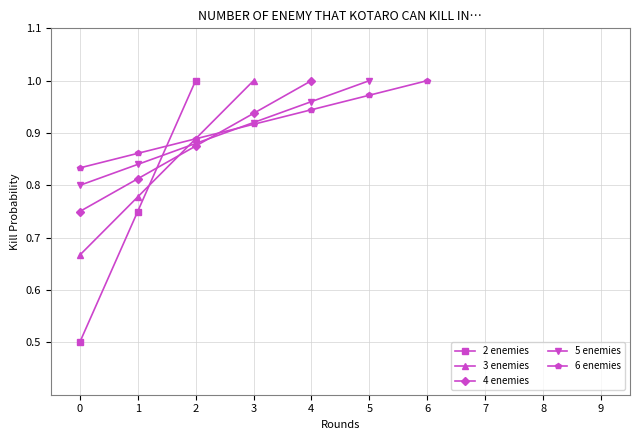

What is the value of the 2 enemies point at the 3rd from the left?

1.0